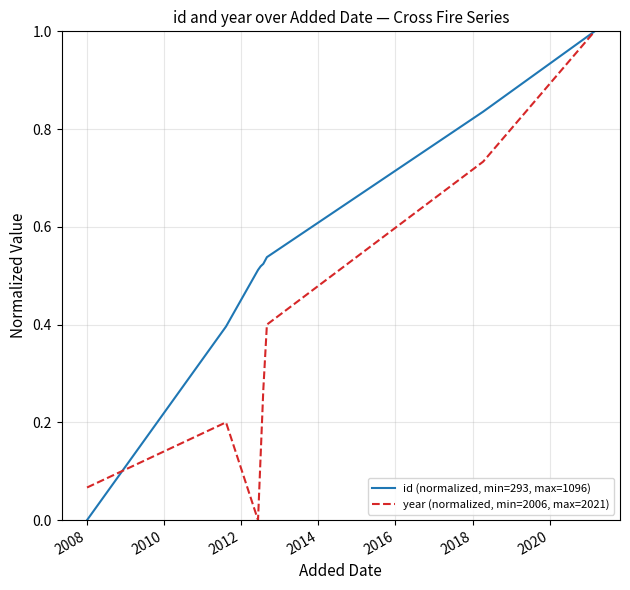

Which series has the largest total across all categories?

id (normalized, min=293, max=1096)